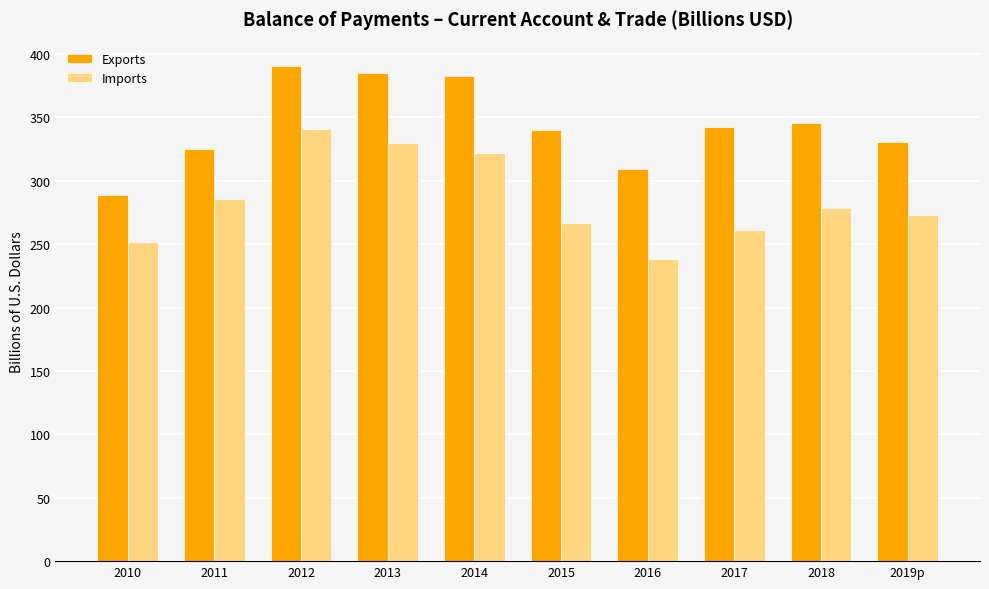

What is the difference between the second highest and second lowest values in the Imports series?

78.3